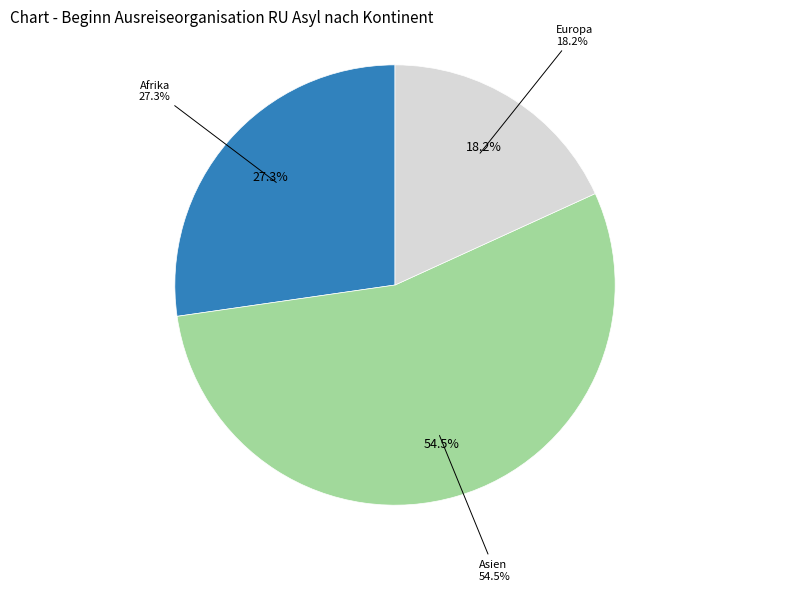

To the nearest percent, what percentage of the pie is Asien?

55%